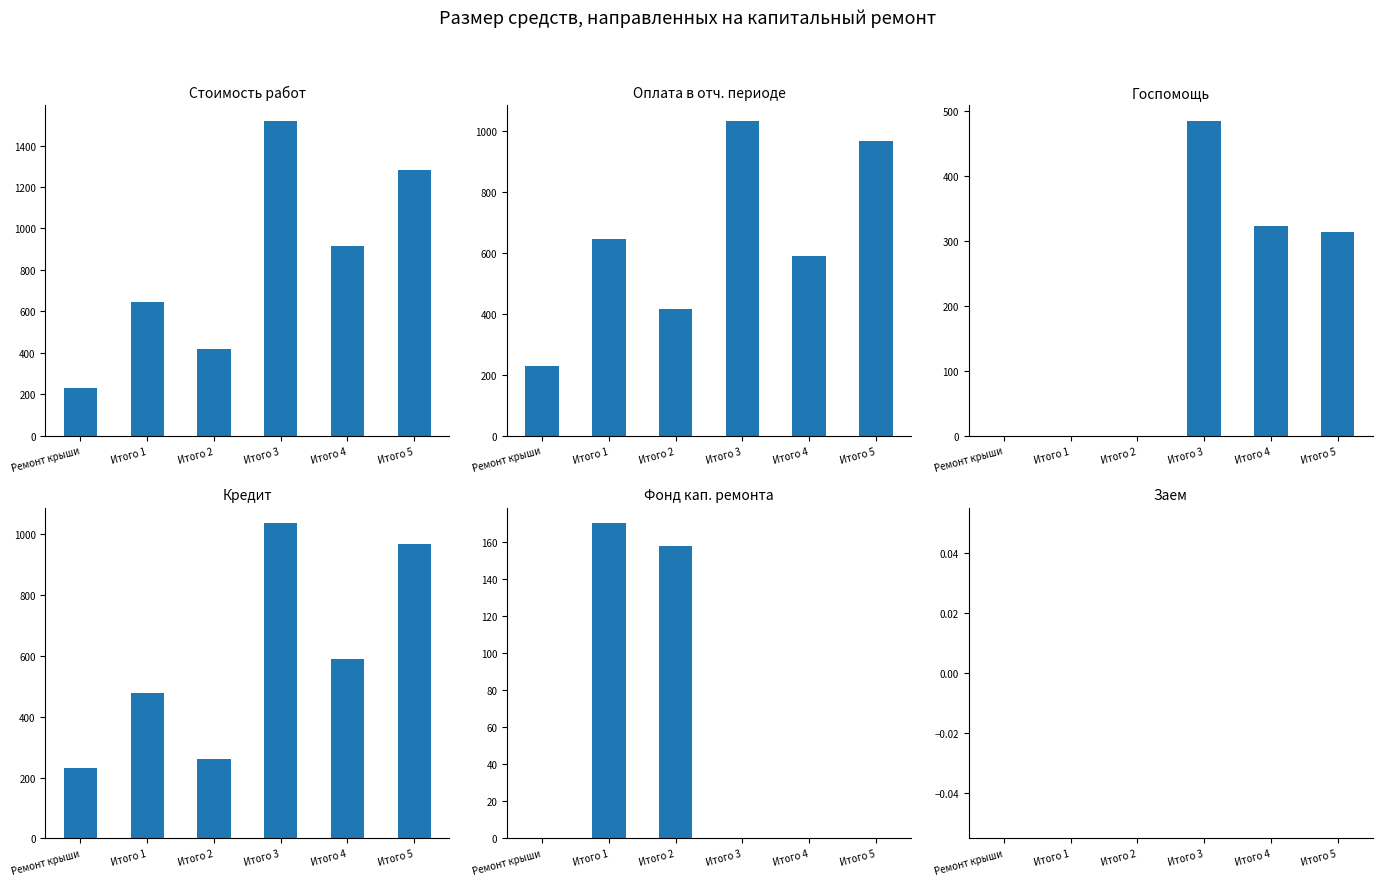

Which series has the largest total across all categories?

Стоимость работ (col_2)